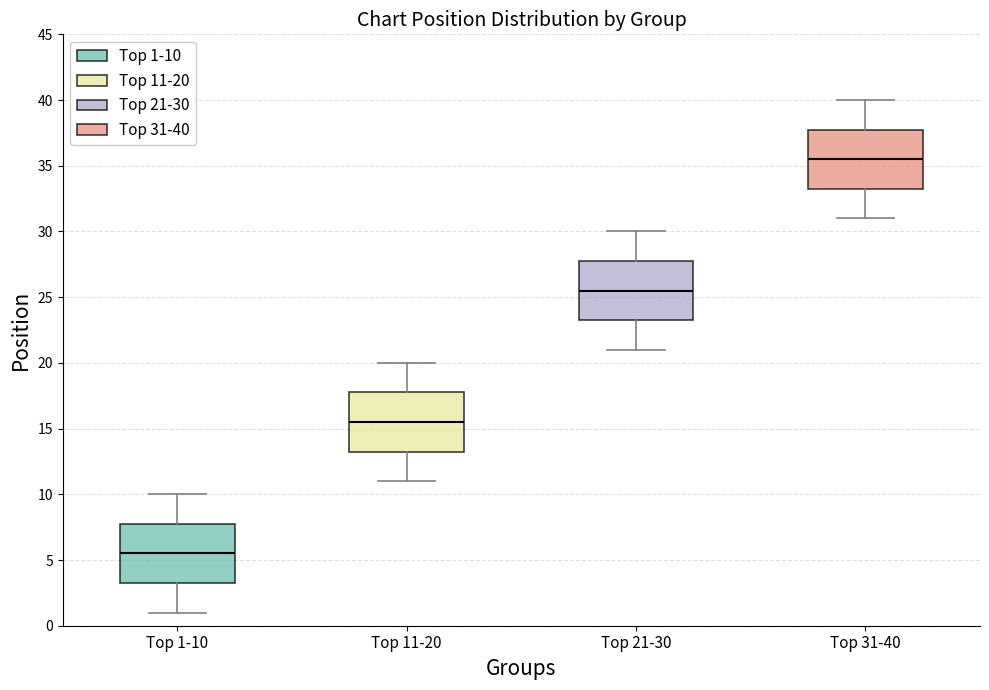

Reading left to right, read every box against the y-axis: the position of its median line, the range the box covers, and the ends of its whiskers. The values are not printed on the chart, so give them approximately, as read against the axis.

Top 1-10: median 5.5, box 3.5 to 8.0, whiskers 1.0 to 10.0
Top 11-20: median 15.5, box 13.5 to 18.0, whiskers 11.0 to 20.0
Top 21-30: median 25.5, box 23.5 to 28.0, whiskers 21.0 to 30.0
Top 31-40: median 35.5, box 33.5 to 38.0, whiskers 31.0 to 40.0